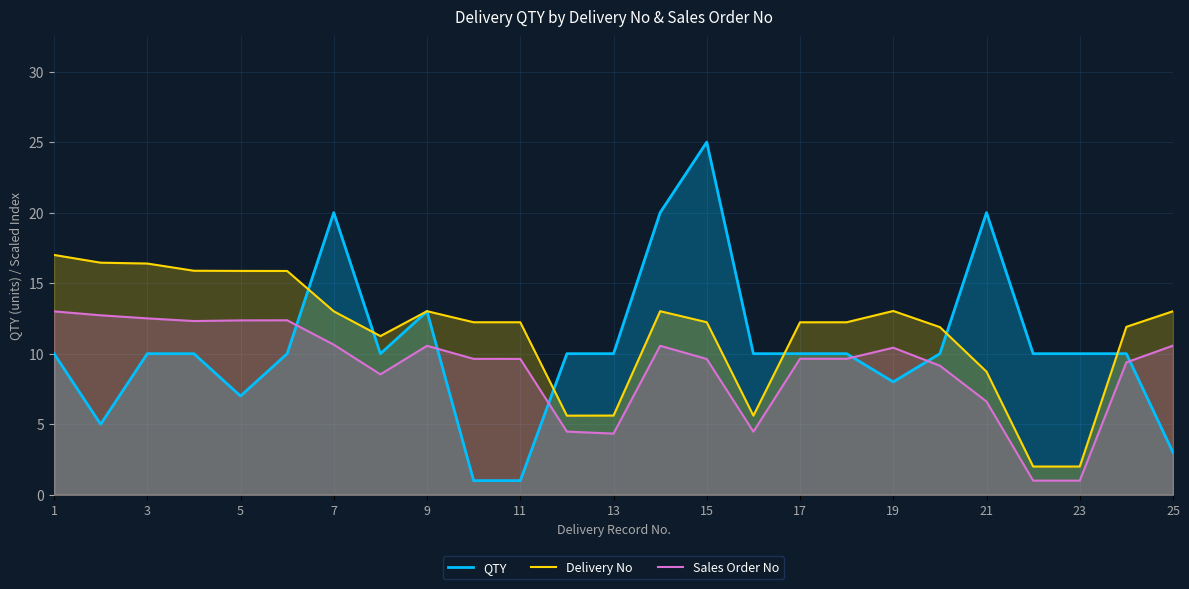

What is the approximate value of QTY at 21?

20.0